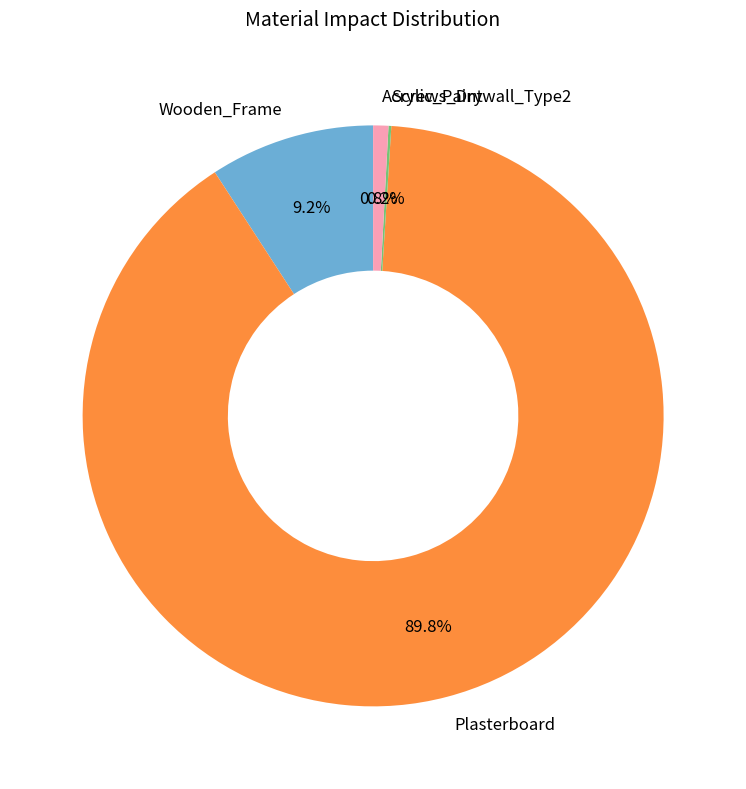

What percentage do Plasterboard and Wooden_Frame together represent?

99.0%